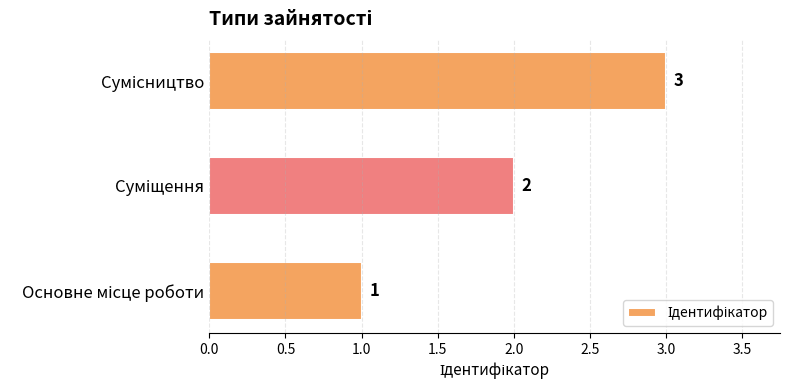

What is the sum of all values?

6